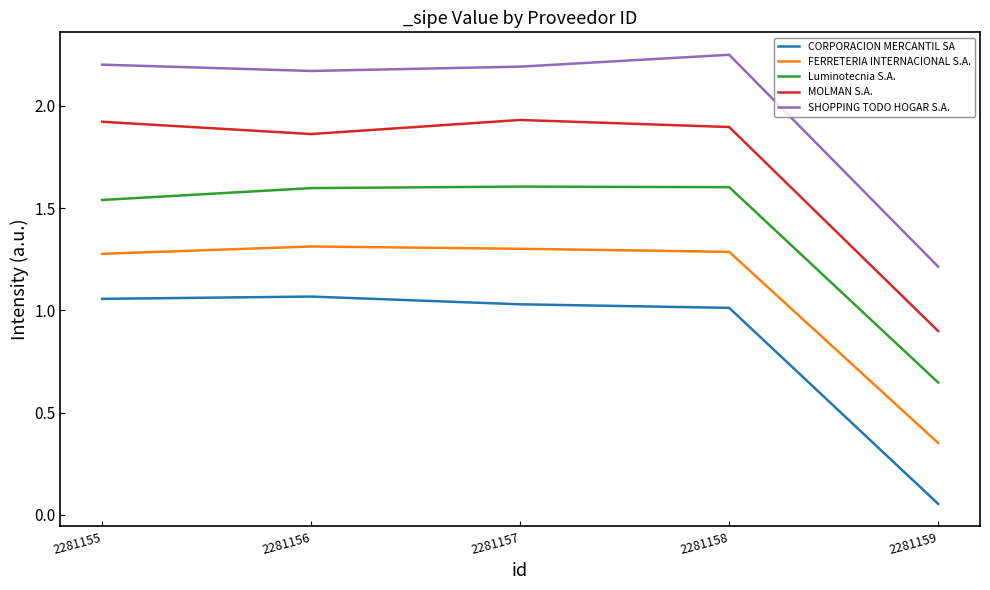

What is the sum of the MOLMAN S.A. values at 2281157 and 2281158?

3.8